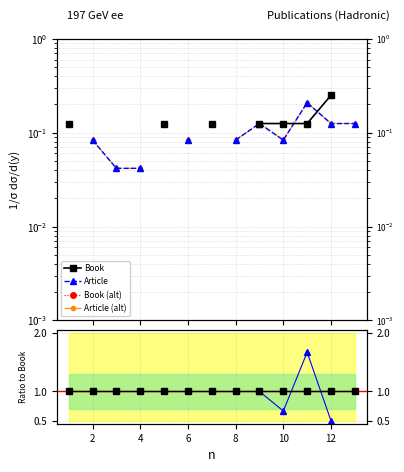

Which series changed the most between 12 and 8?

Book